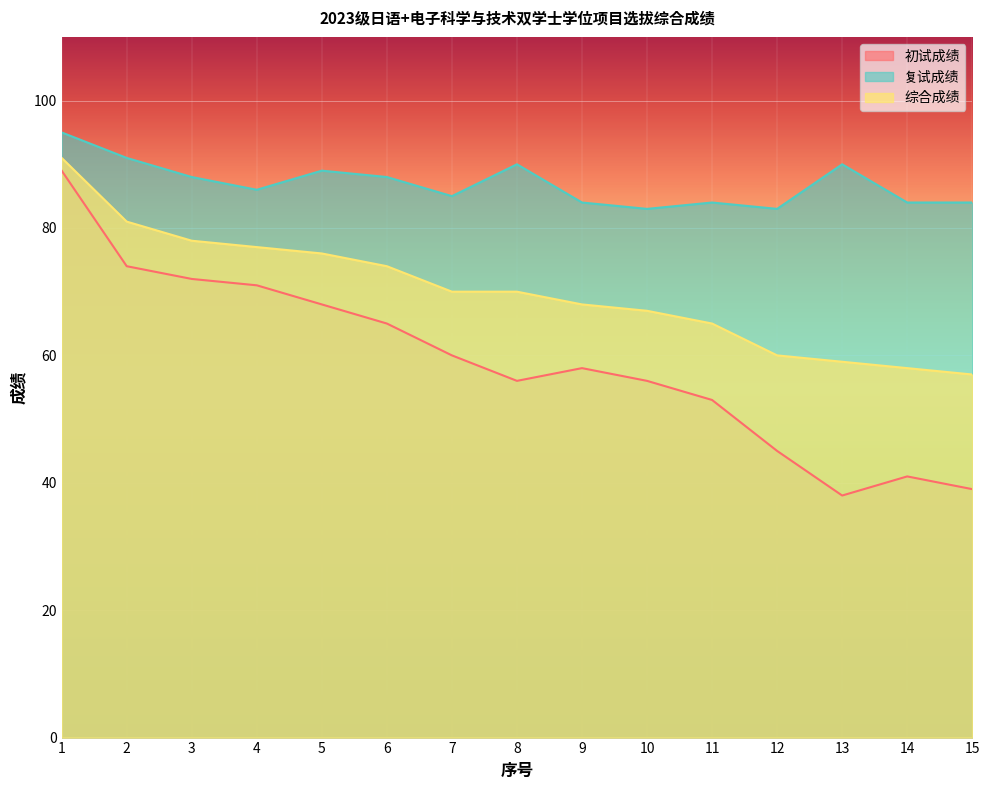

How many values in the 复试成绩 series exceed 86?

7